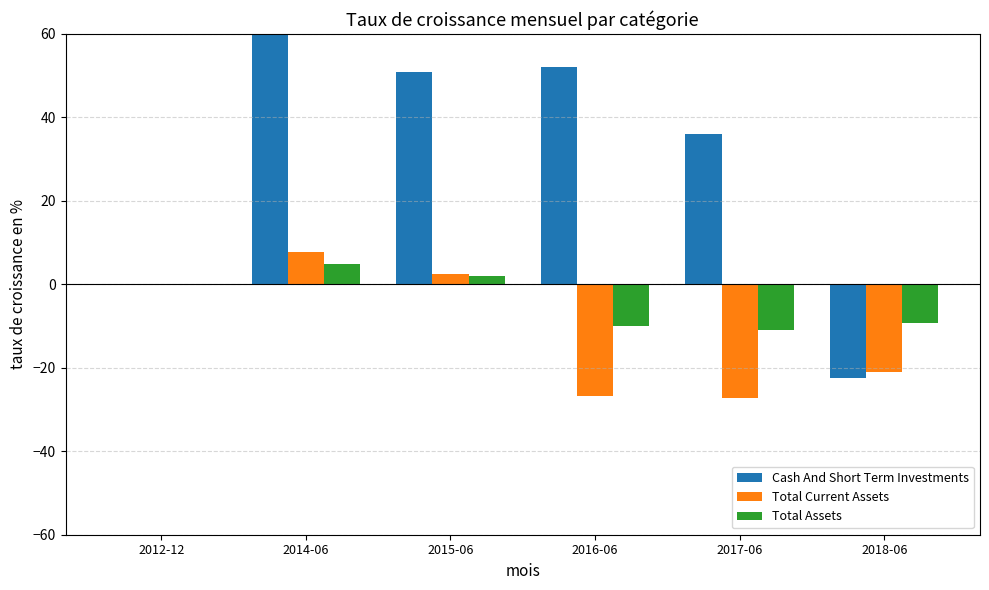

Which category has the highest value in the Total Assets series?

2014-06